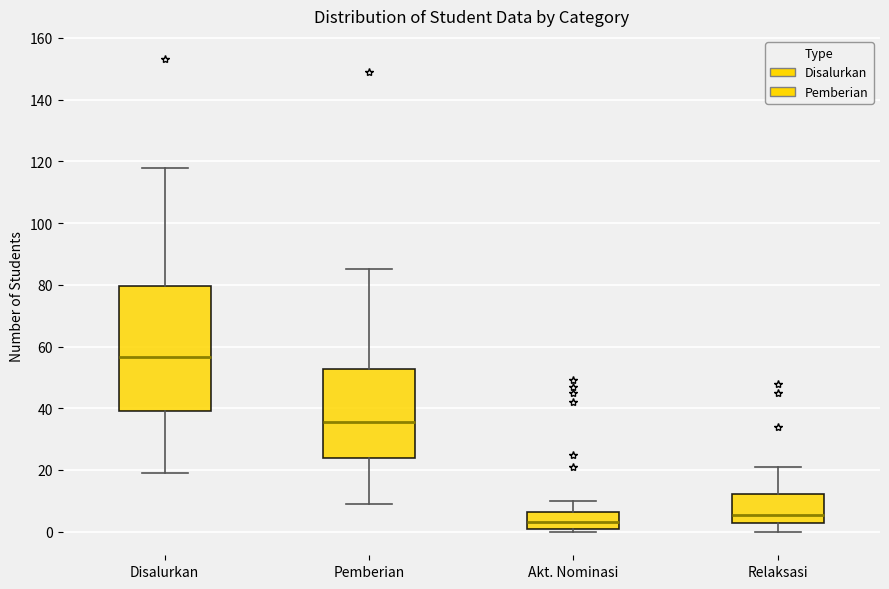

Which box's median line is the lowest?

Akt. Nominasi